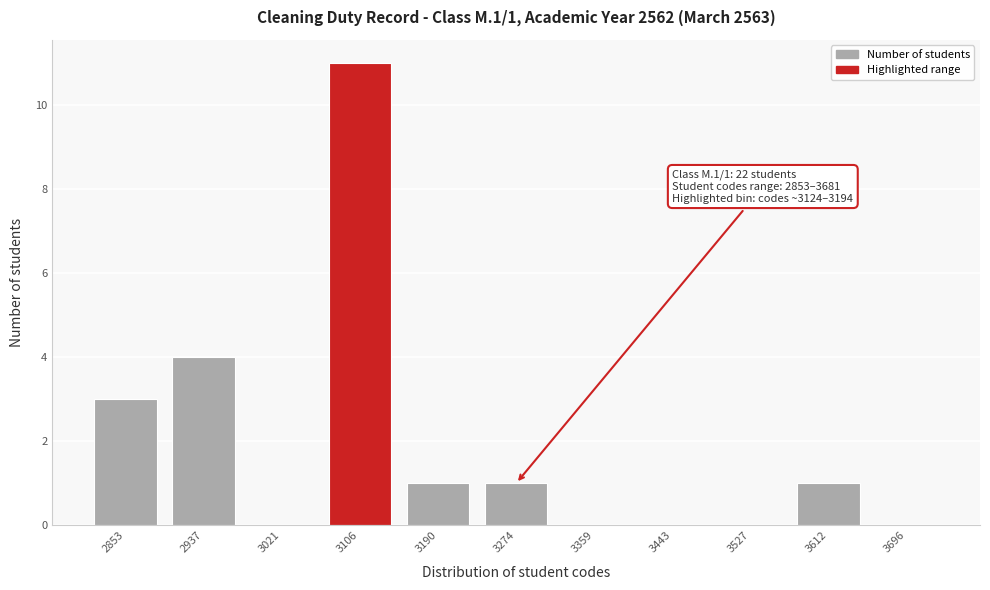

Reading left to right, list all the values displayed in this chart.

2853=3	2937=4	3021=0	3106=11	3190=1	3274=1	3359=0	3443=0	3527=0	3612=1	3696=0